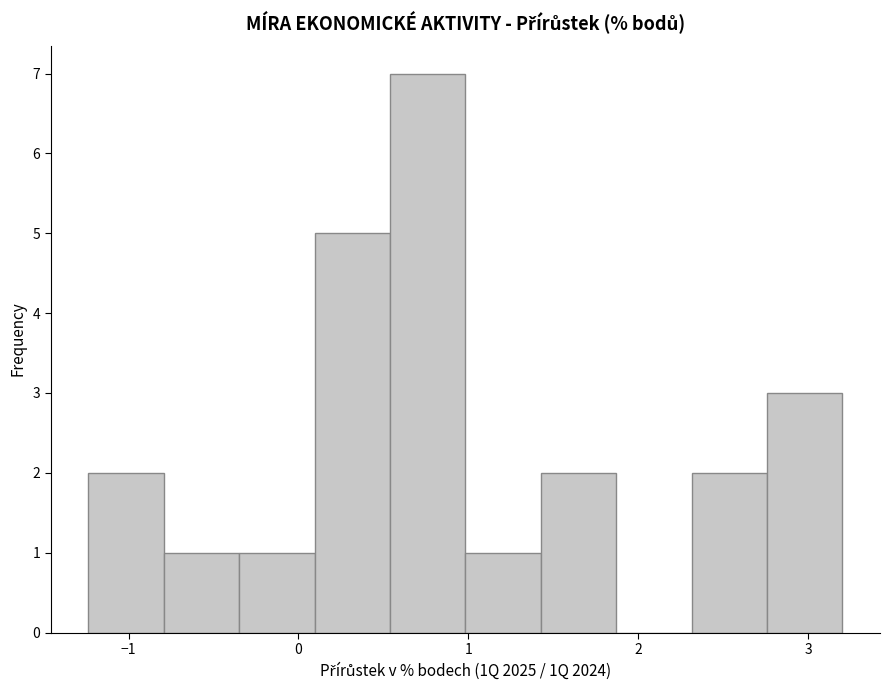

Which range on the x-axis has the tallest bar?

0.5 to 1.0